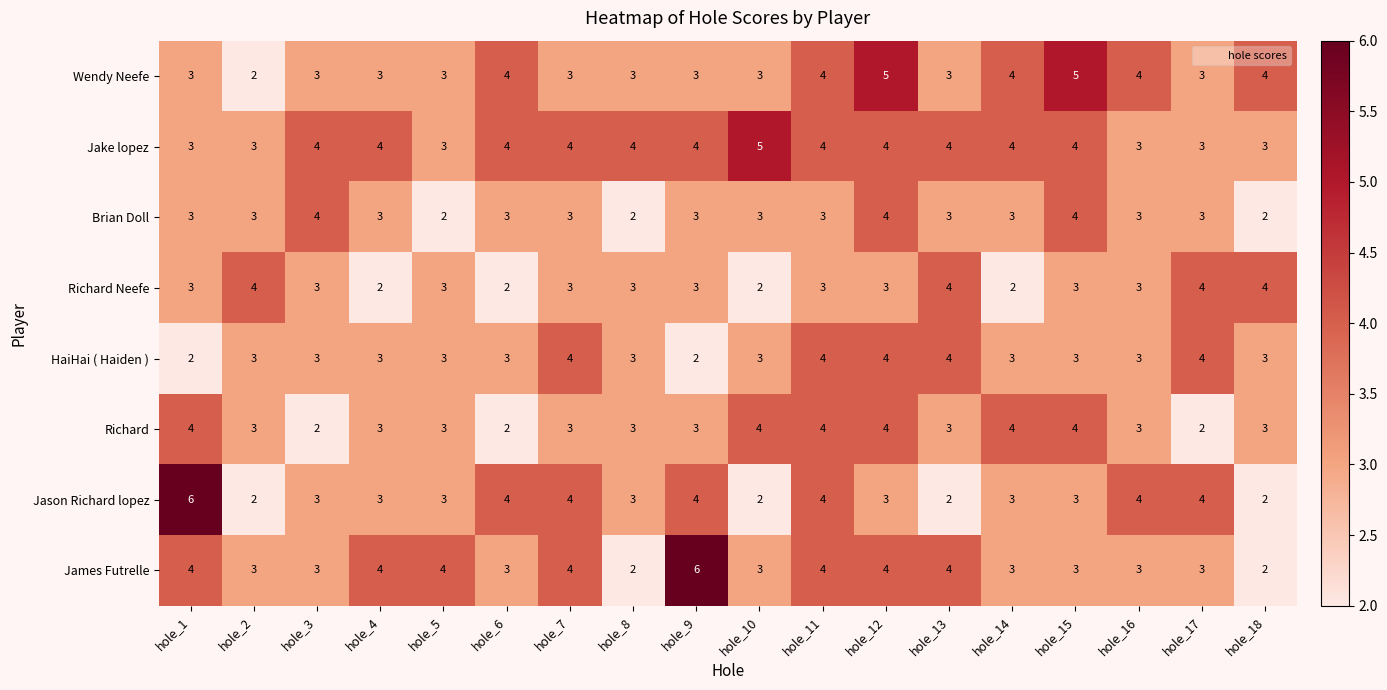

What is the greatest value displayed?

6